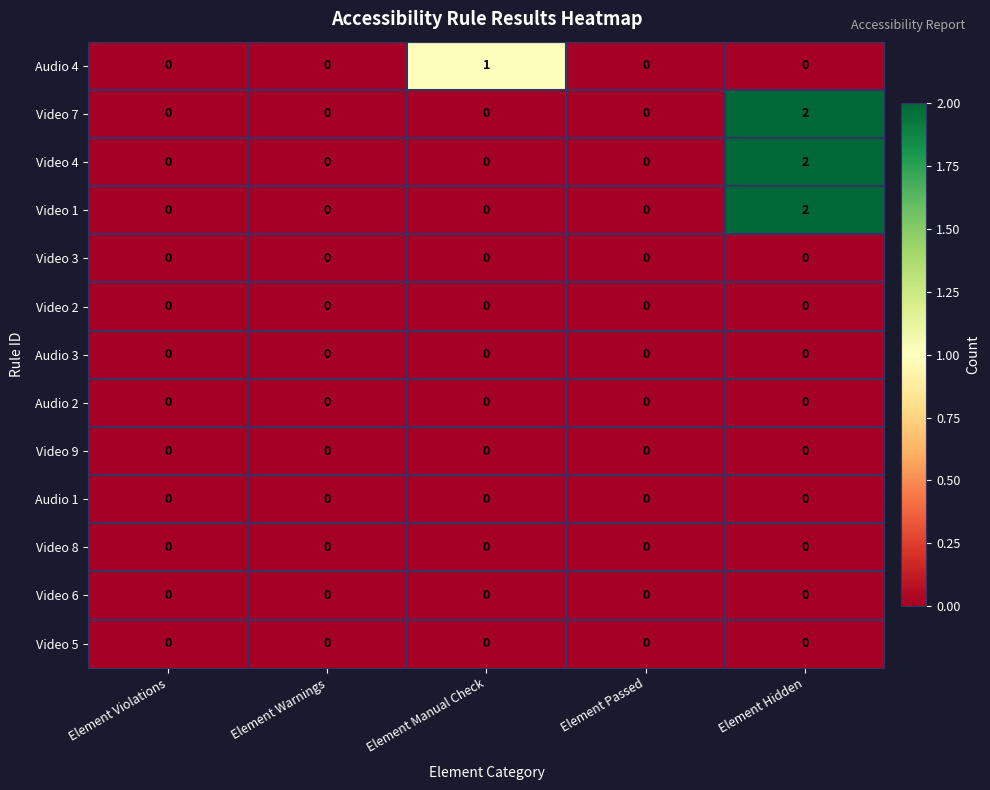

How many Audio 4 values are between 0 and 1?

5